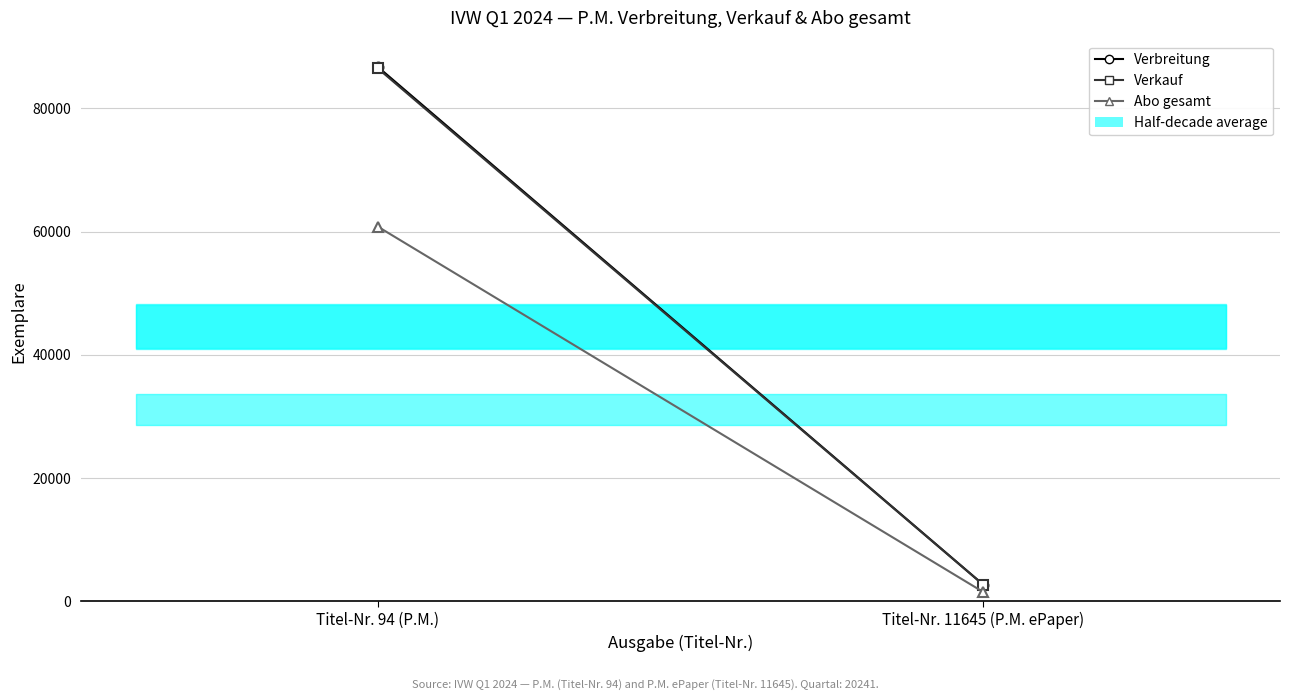

What is the smallest value displayed?

1529